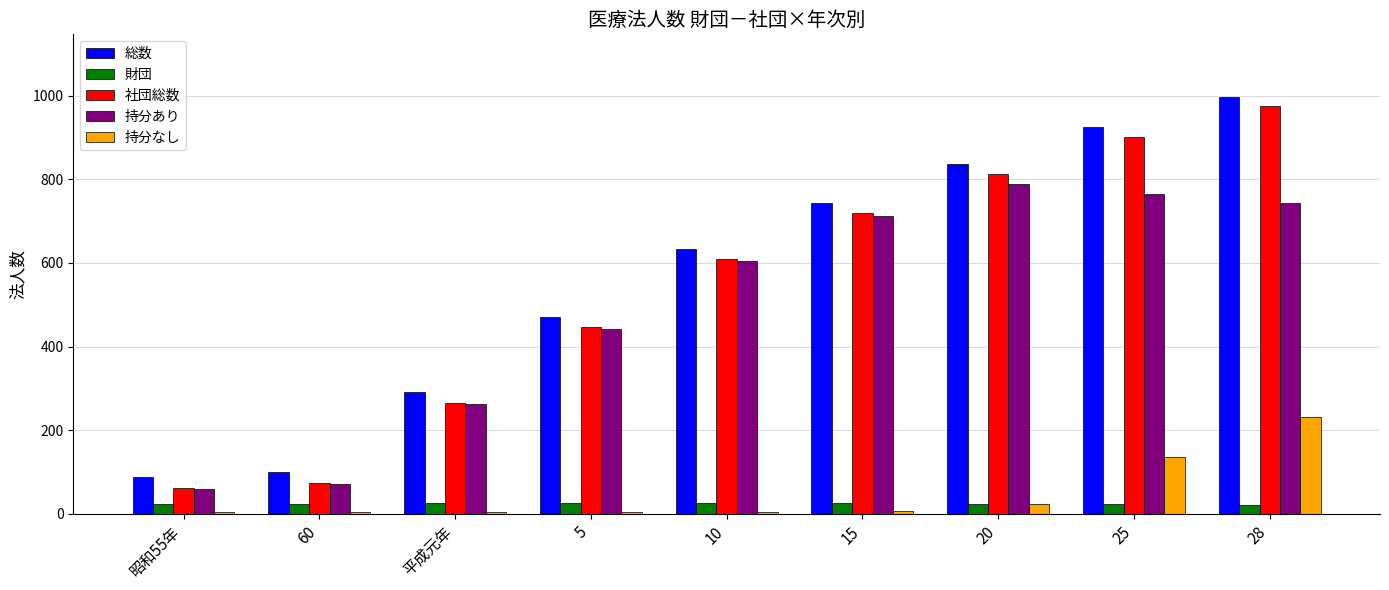

What is the label of the 3rd bar from the right?

20